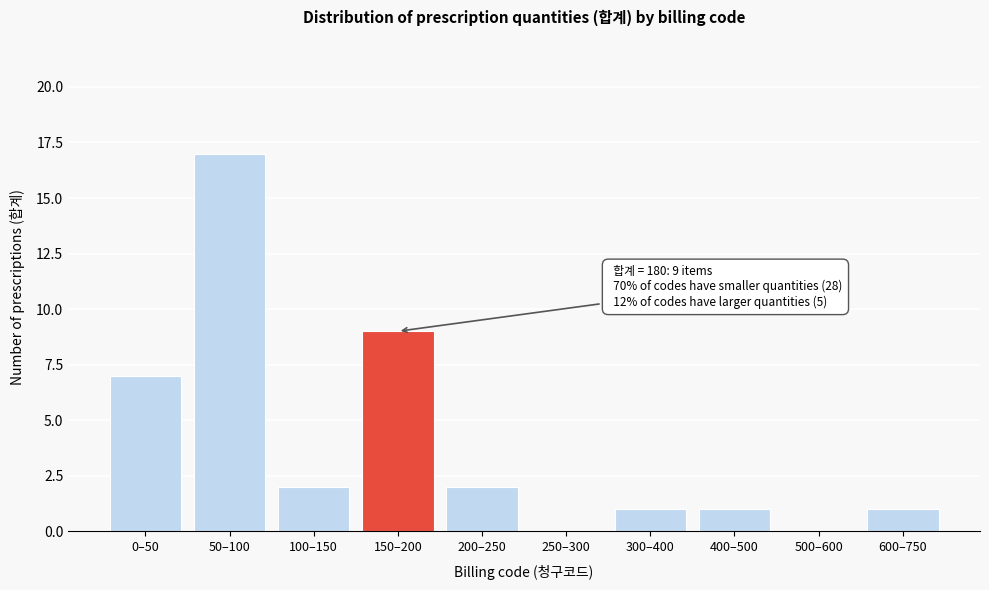

Reading left to right, extract all data points from this chart.

0–50=7	50–100=17	100–150=2	150–200=9	200–250=2	250–300=0	300–400=1	400–500=1	500–600=0	600–750=1